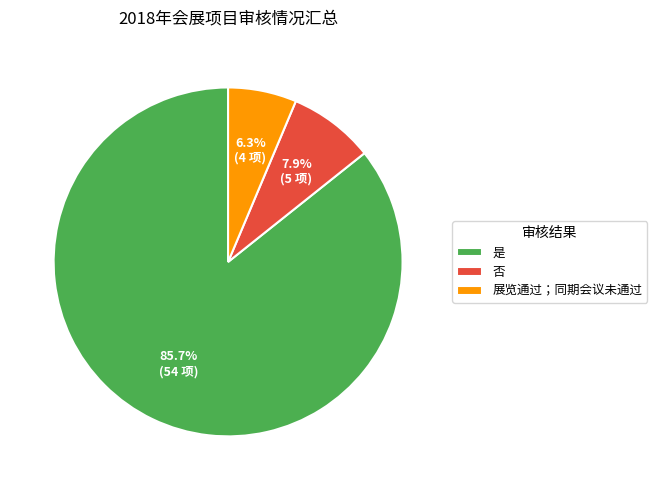

How many slices are in this pie chart?

3